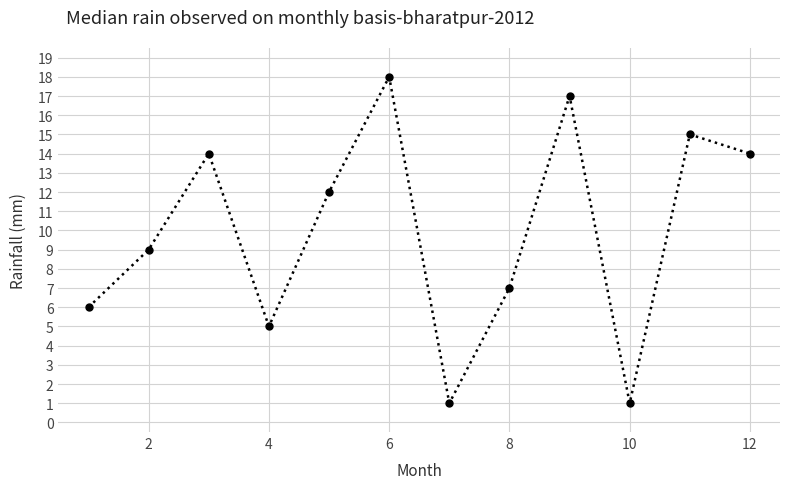

What is the sum of all values?

119